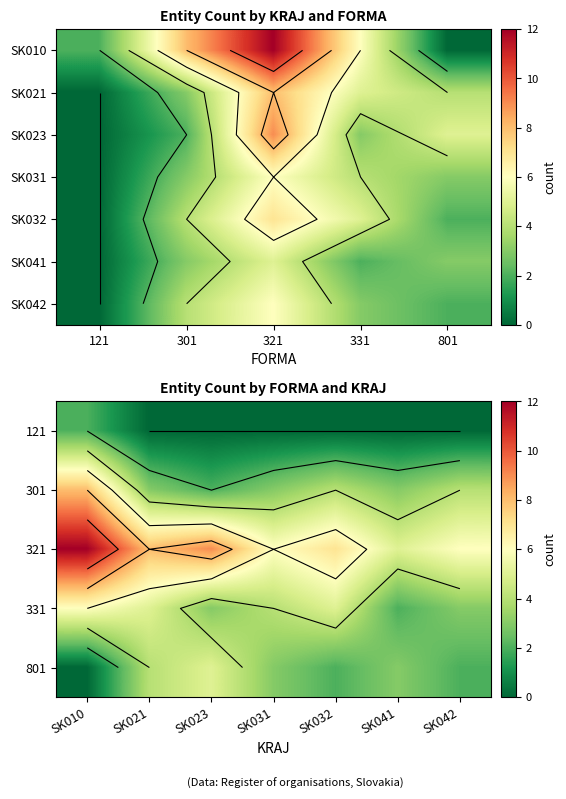

The SK010 series shows 6 at 331. True or false?

True